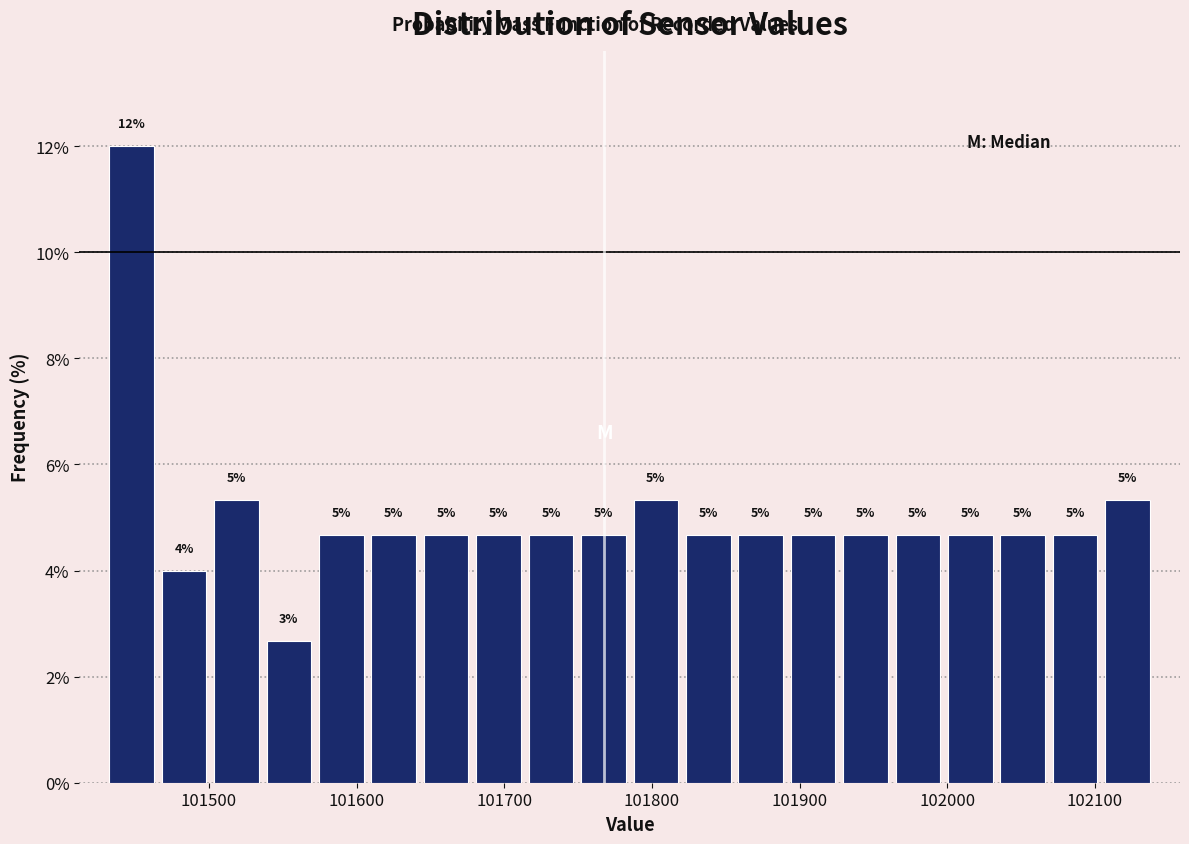

Read against the x-axis, roughly where is the centre of the tallest bar?

101450